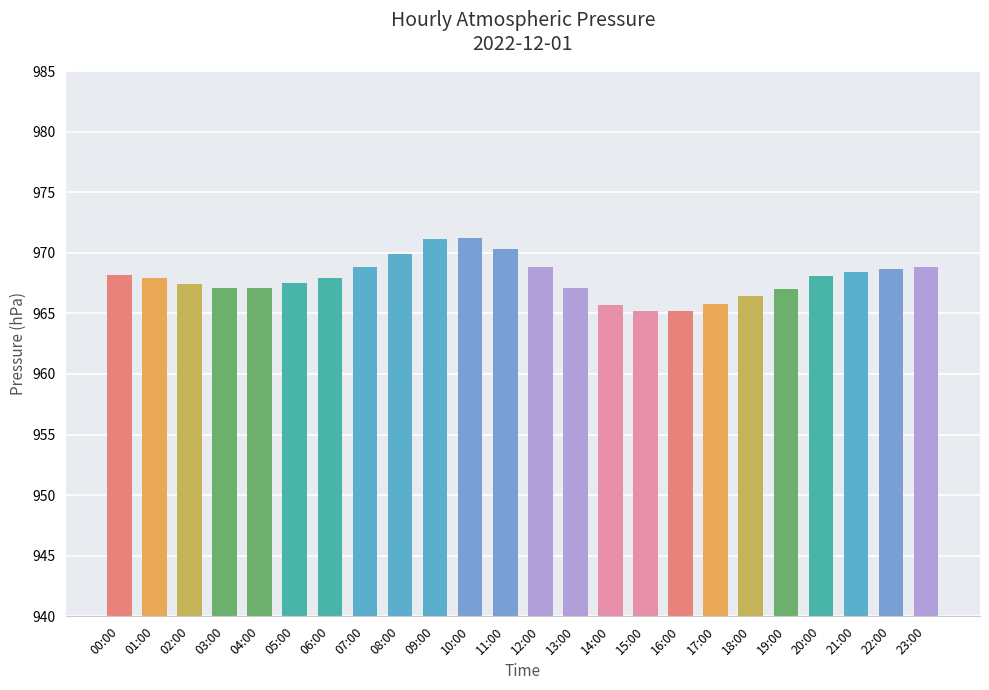

Does the chart contain any negative values?

No